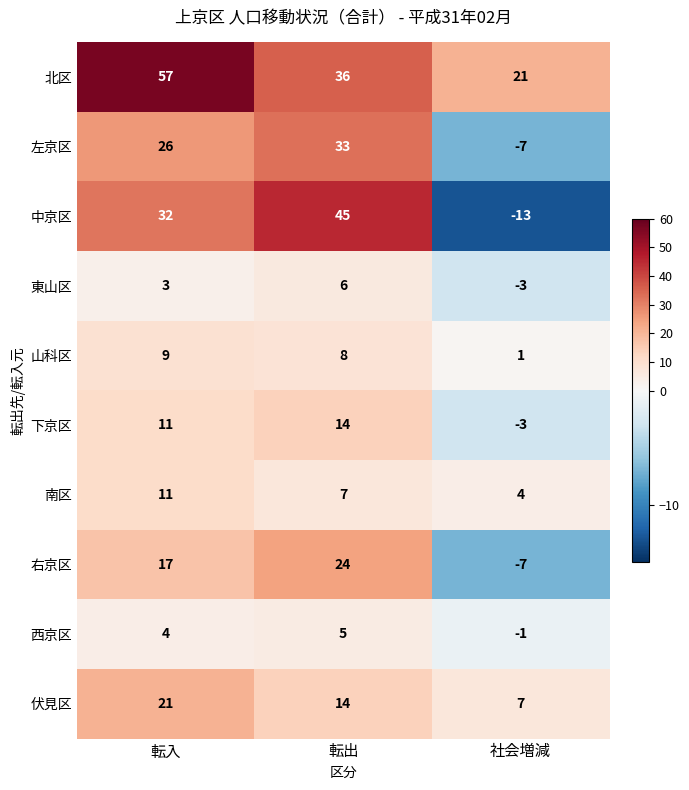

How many distinct data groups are displayed?

10